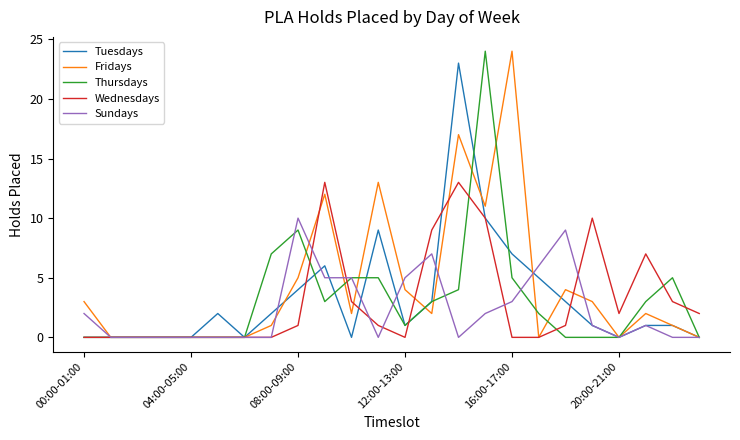

What is the maximum value shown in the chart?

24